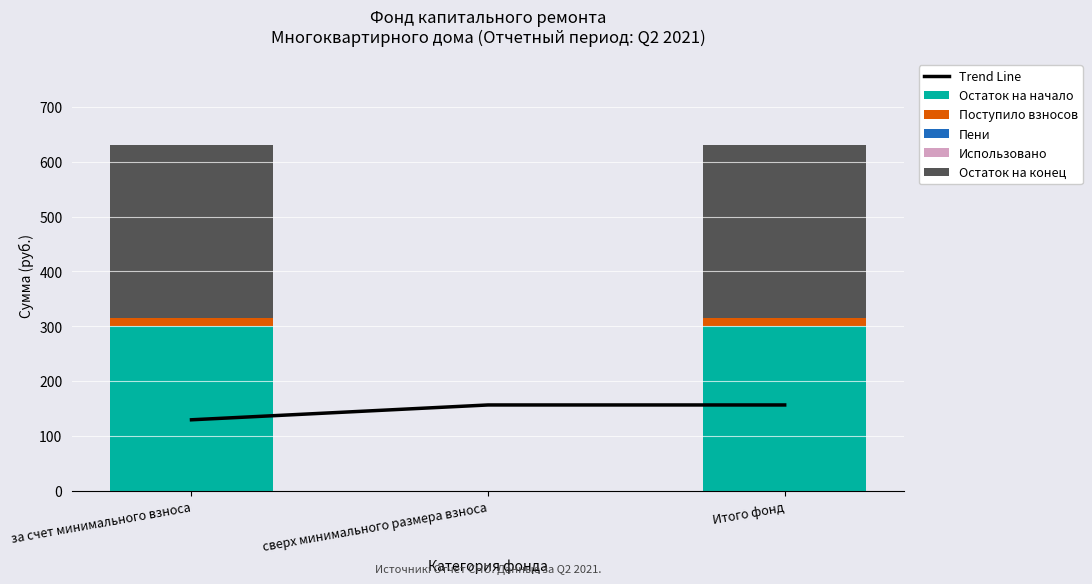

Reading right to left, list all the values displayed in this chart.

Trend Line: 157.0	157.0	130.0
Остаток на начало: 301.6	0.0	301.6
Поступило взносов: 13.3	0.0	13.3
Пени: 0.0	0.0	0.0
Использовано: 0.0	0.0	0.0
Остаток на конец: 314.9	0.0	314.9